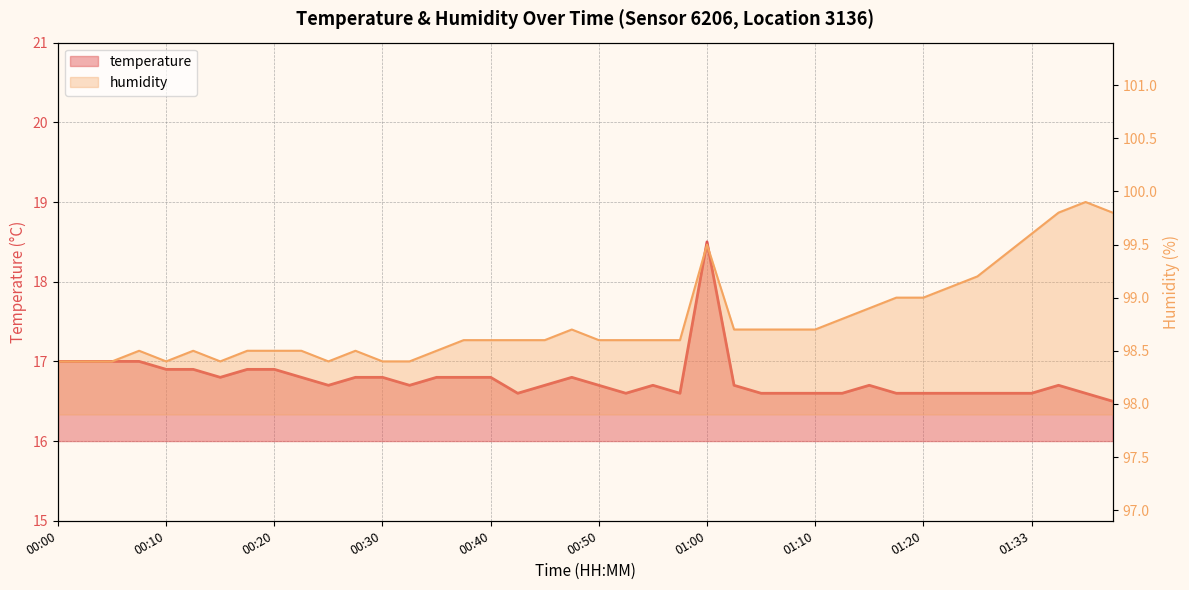

The value of humidity at 00:47 is 164.4. True or false?

False